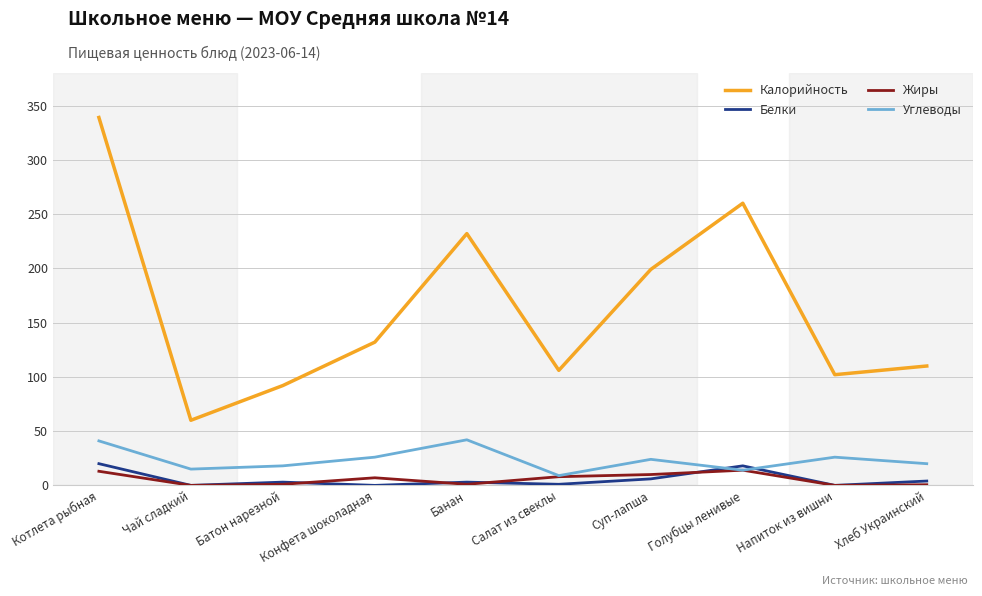

Which series has the largest range (max minus min)?

Калорийность